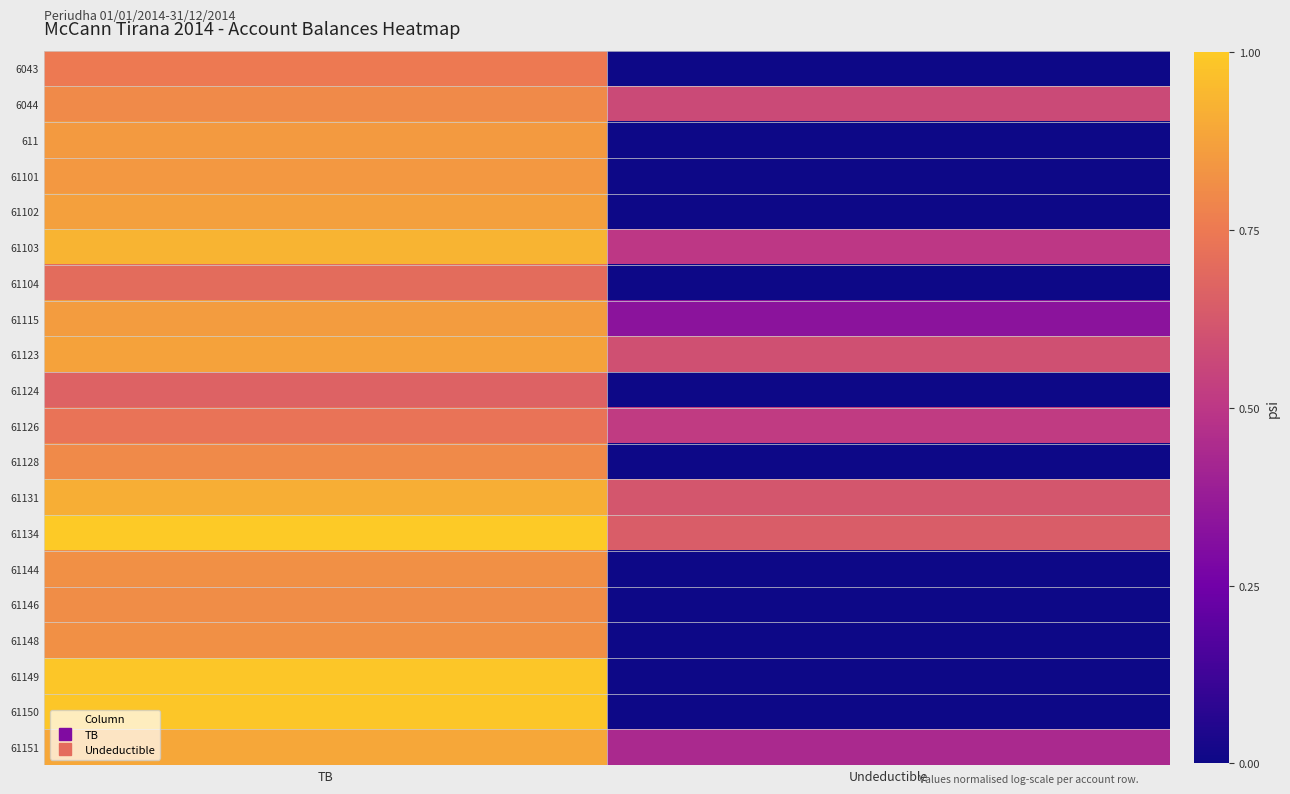

Reading left to right, what are all the values shown in this chart?

6043: TB=12.4	Undeductible=0.0
6044: TB=13.3	Undeductible=9.5
611: TB=14.1	Undeductible=0.0
61101: TB=14.0	Undeductible=0.0
61102: TB=14.4	Undeductible=0.0
61103: TB=15.4	Undeductible=8.3
61104: TB=11.6	Undeductible=0.0
61115: TB=14.2	Undeductible=5.5
61123: TB=14.5	Undeductible=9.8
61124: TB=11.0	Undeductible=0.0
61126: TB=12.0	Undeductible=8.5
61128: TB=13.2	Undeductible=0.0
61131: TB=15.1	Undeductible=10.2
61134: TB=16.5	Undeductible=10.7
61144: TB=13.6	Undeductible=0.0
61146: TB=13.4	Undeductible=0.0
61148: TB=13.6	Undeductible=0.0
61149: TB=16.3	Undeductible=0.0
61150: TB=16.3	Undeductible=0.0
61151: TB=14.7	Undeductible=7.2